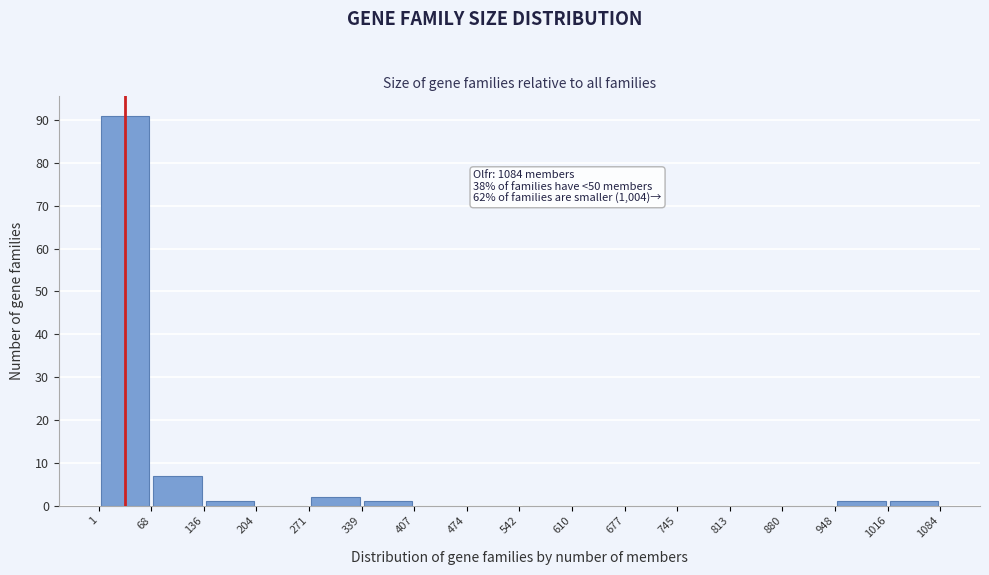

Over which range of the x-axis is the bar tallest?

1 to 68